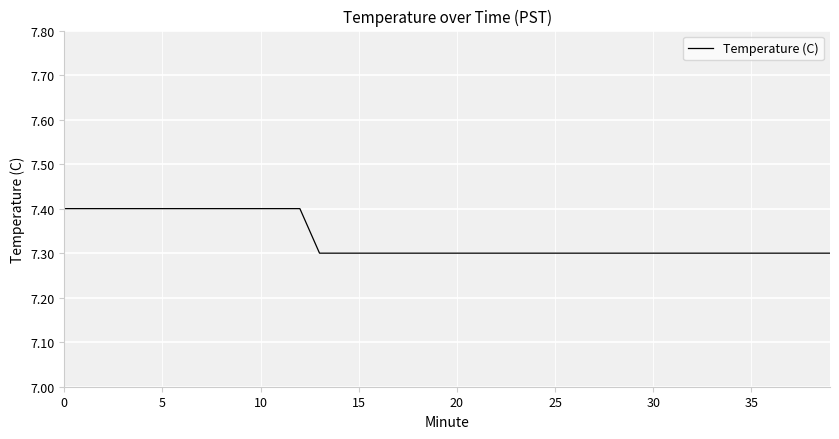

What is the difference between the second highest and minimum values?

0.1